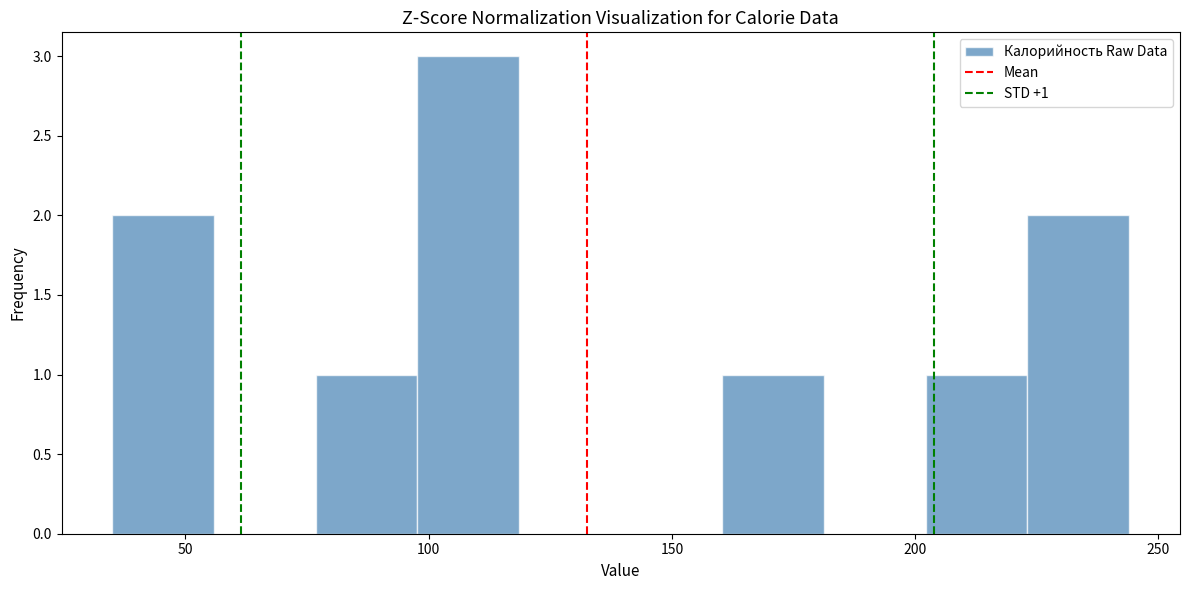

Which range on the x-axis has the tallest bar?

100 to 120